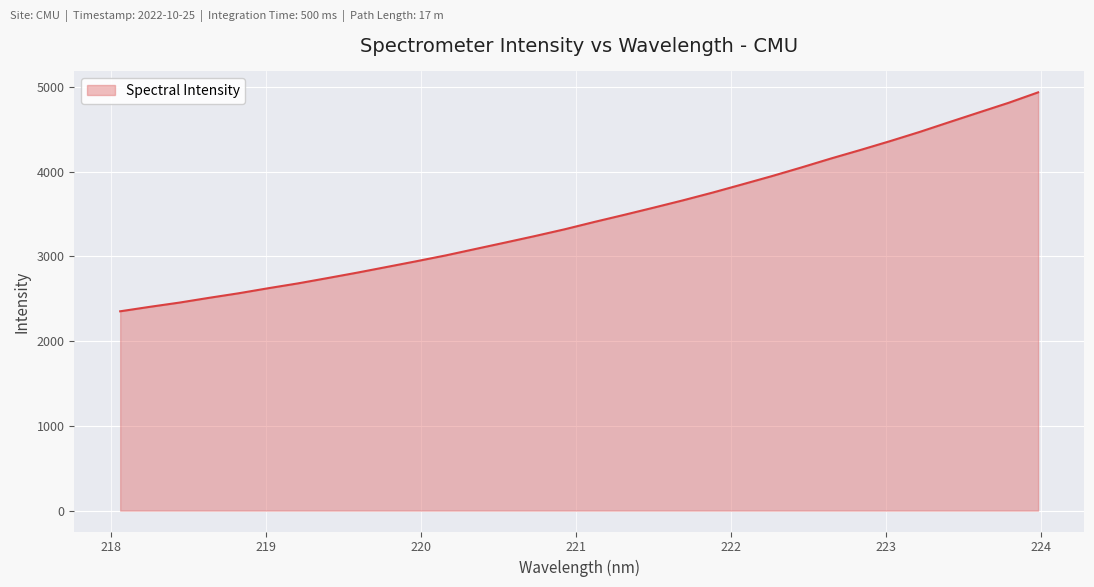

What is the greatest value displayed?

4934.6